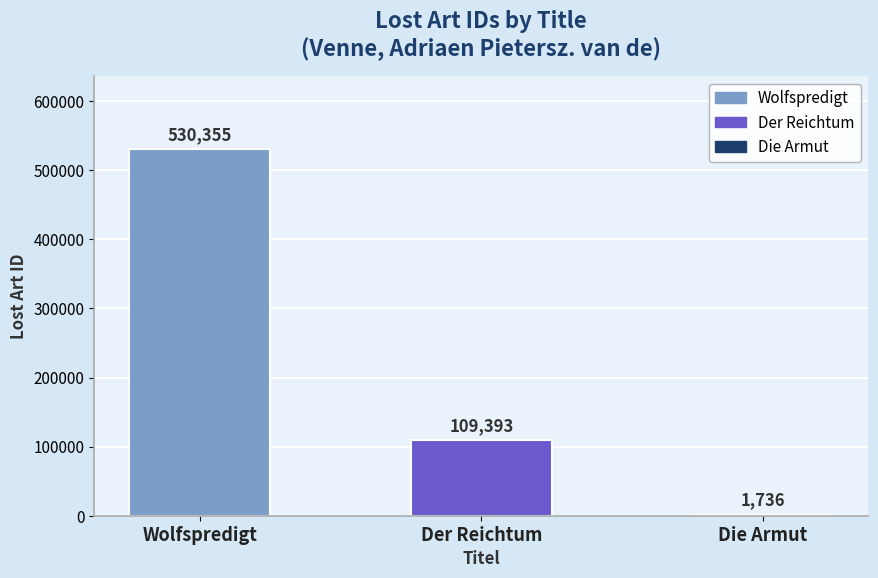

At which category does the chart reach its peak across all series?

Wolfspredigt